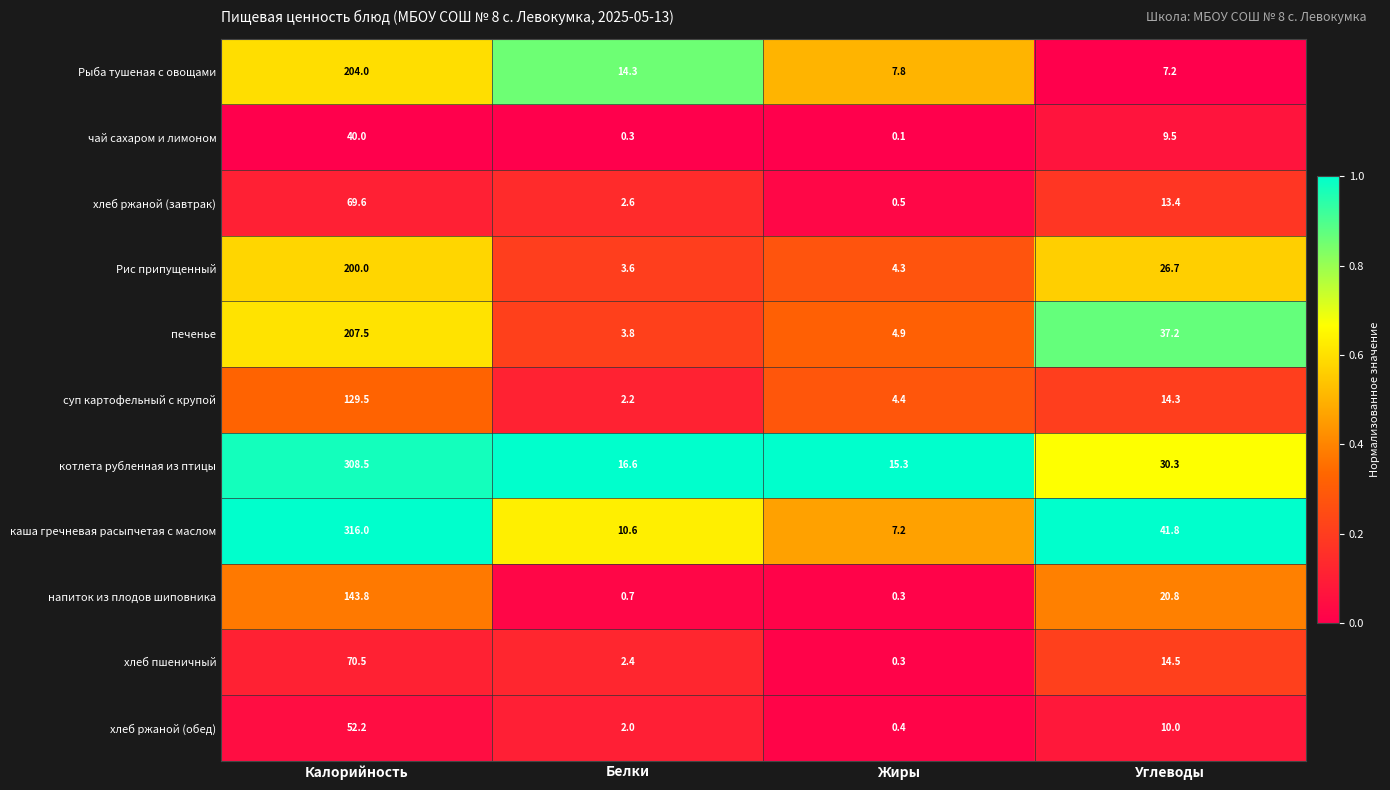

At which label does Рыба тушеная с овощами first exceed 14?

Калорийность